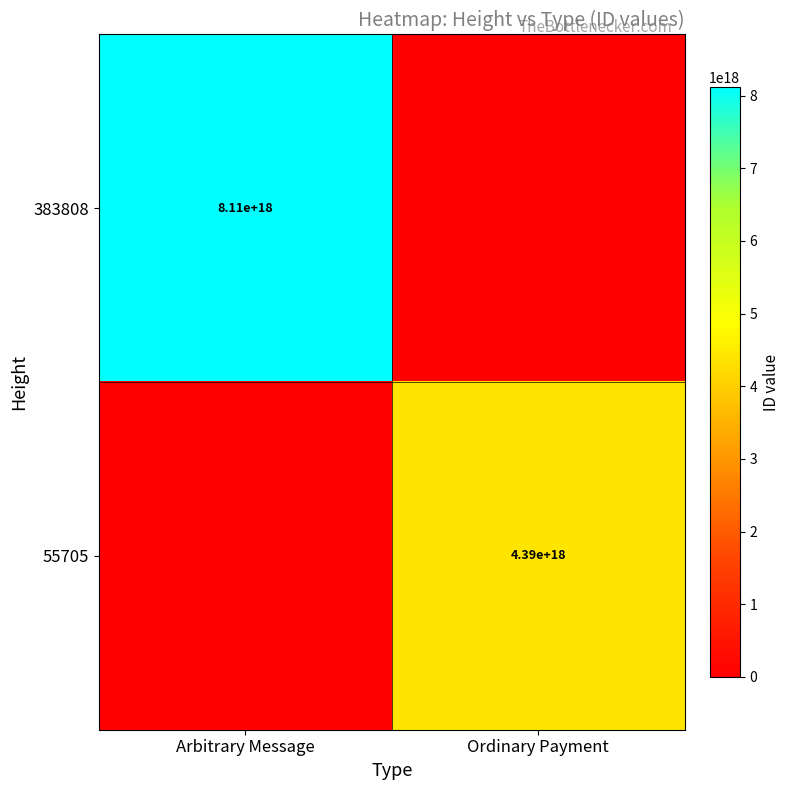

At how many categories does at least one series exceed 5682574528183949312?

1